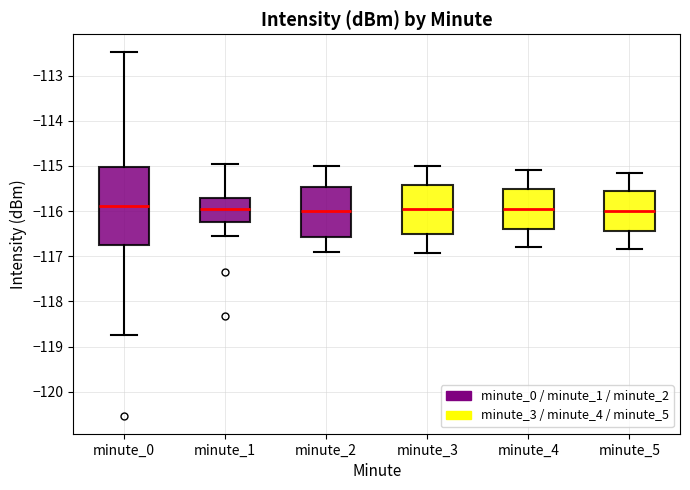

Reading left to right, read every box against the y-axis: the position of its median line, the range the box covers, and the ends of its whiskers. The values are not printed on the chart, so give them approximately, as read against the axis.

minute_0: median -115.9, box -116.7 to -115.0, whiskers -118.7 to -112.5
minute_1: median -116.0, box -116.2 to -115.7, whiskers -116.5 to -115.0
minute_2: median -116.0, box -116.6 to -115.5, whiskers -116.9 to -115.0
minute_3: median -116.0, box -116.5 to -115.4, whiskers -116.9 to -115.0
minute_4: median -115.9, box -116.4 to -115.5, whiskers -116.8 to -115.1
minute_5: median -116.0, box -116.4 to -115.5, whiskers -116.8 to -115.1